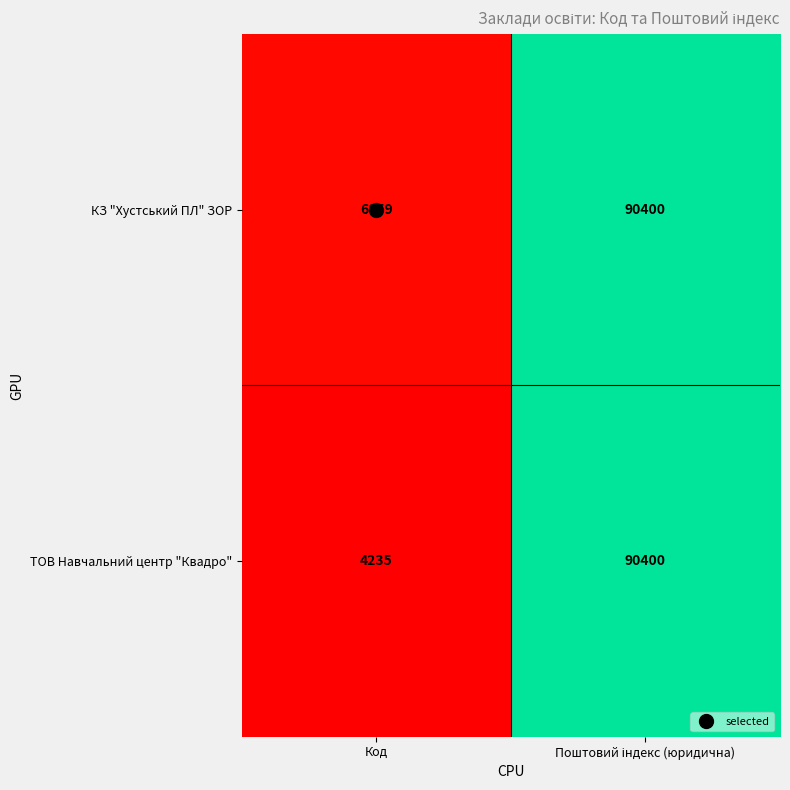

True or false: ТОВ Навчальний центр "Квадро" has a value of 4235 at Код.

True